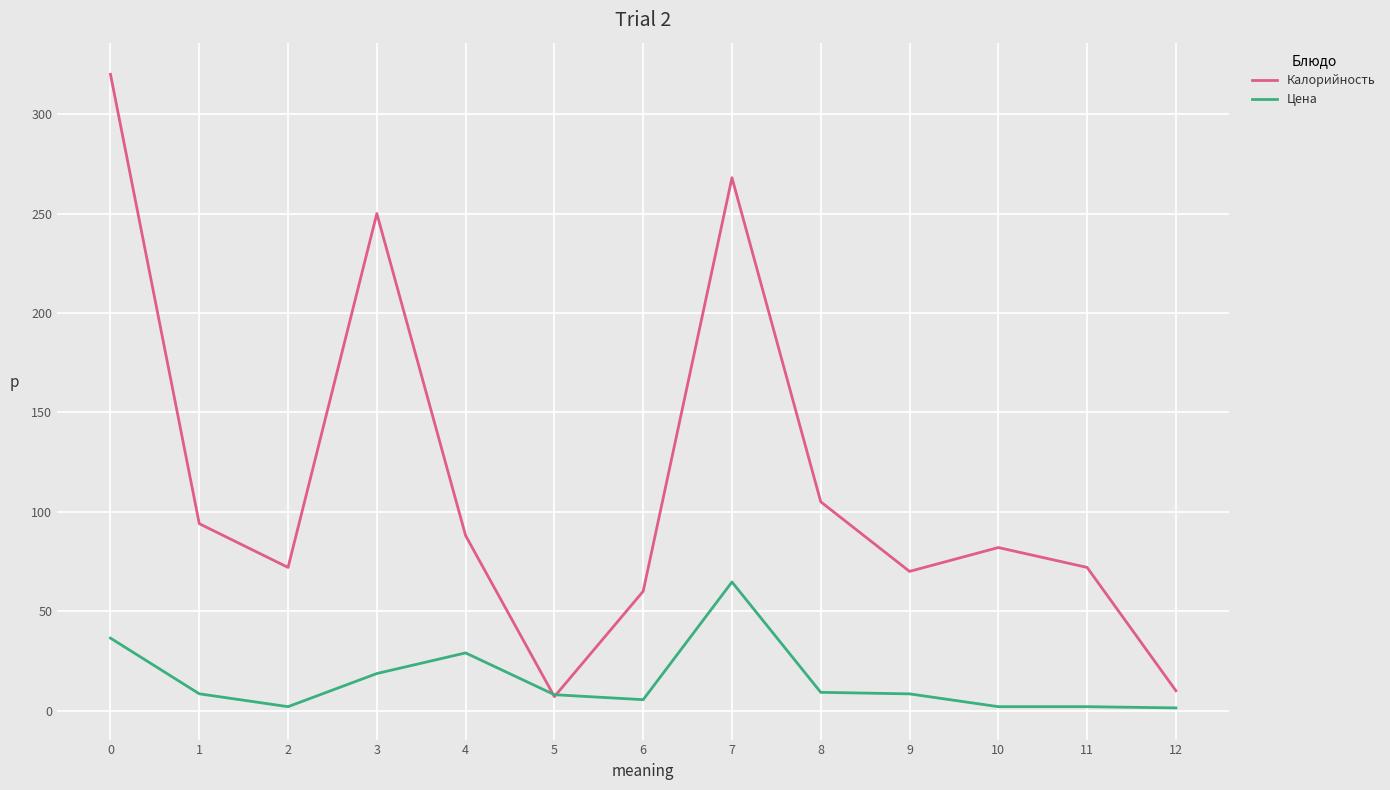

What is the maximum value for Калорийность?

320.0